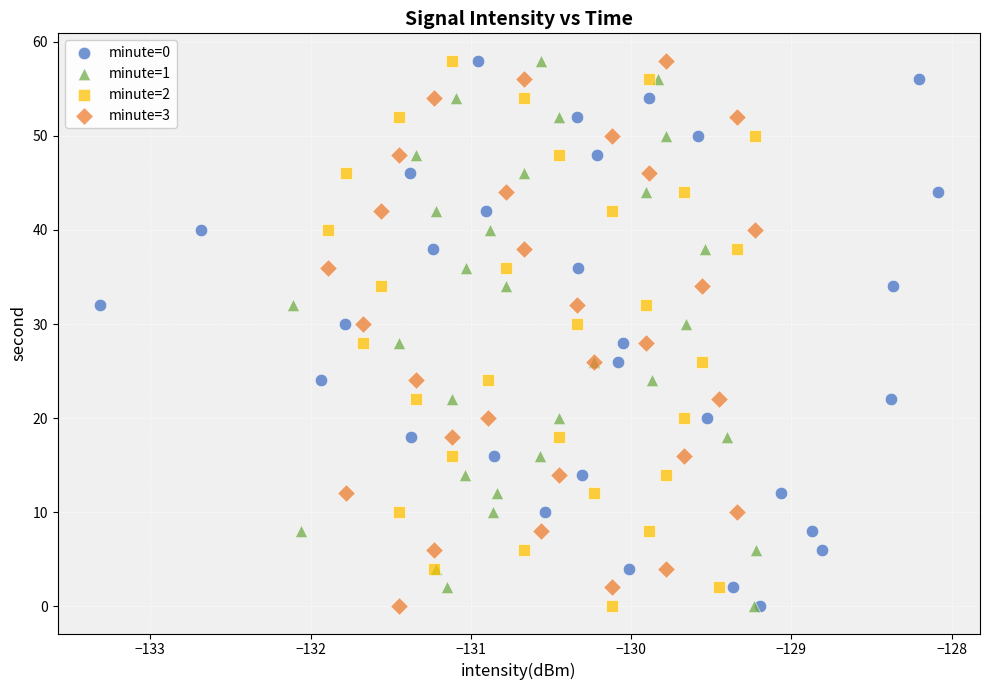

What are all the series names shown in the legend?

minute=0, minute=1, minute=2, minute=3